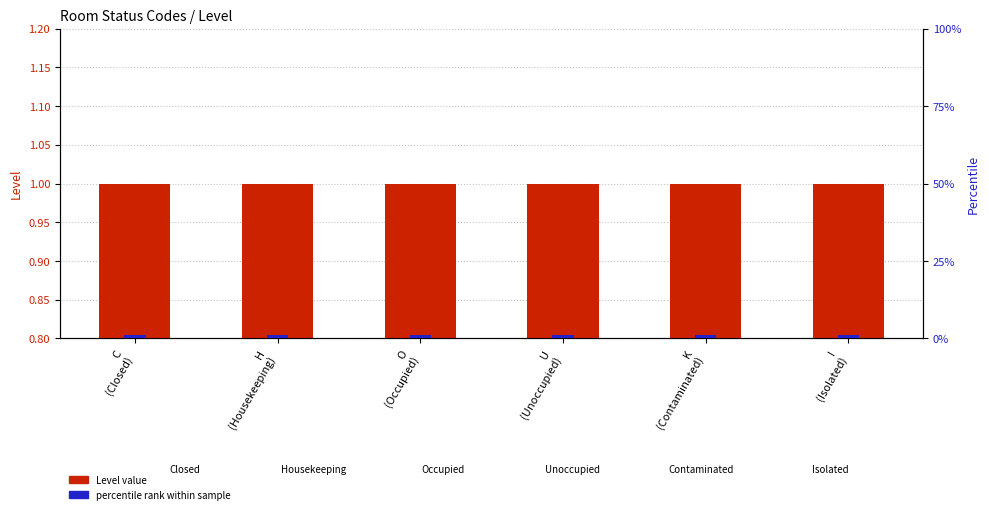

Which series has the largest total across all categories?

percentile rank